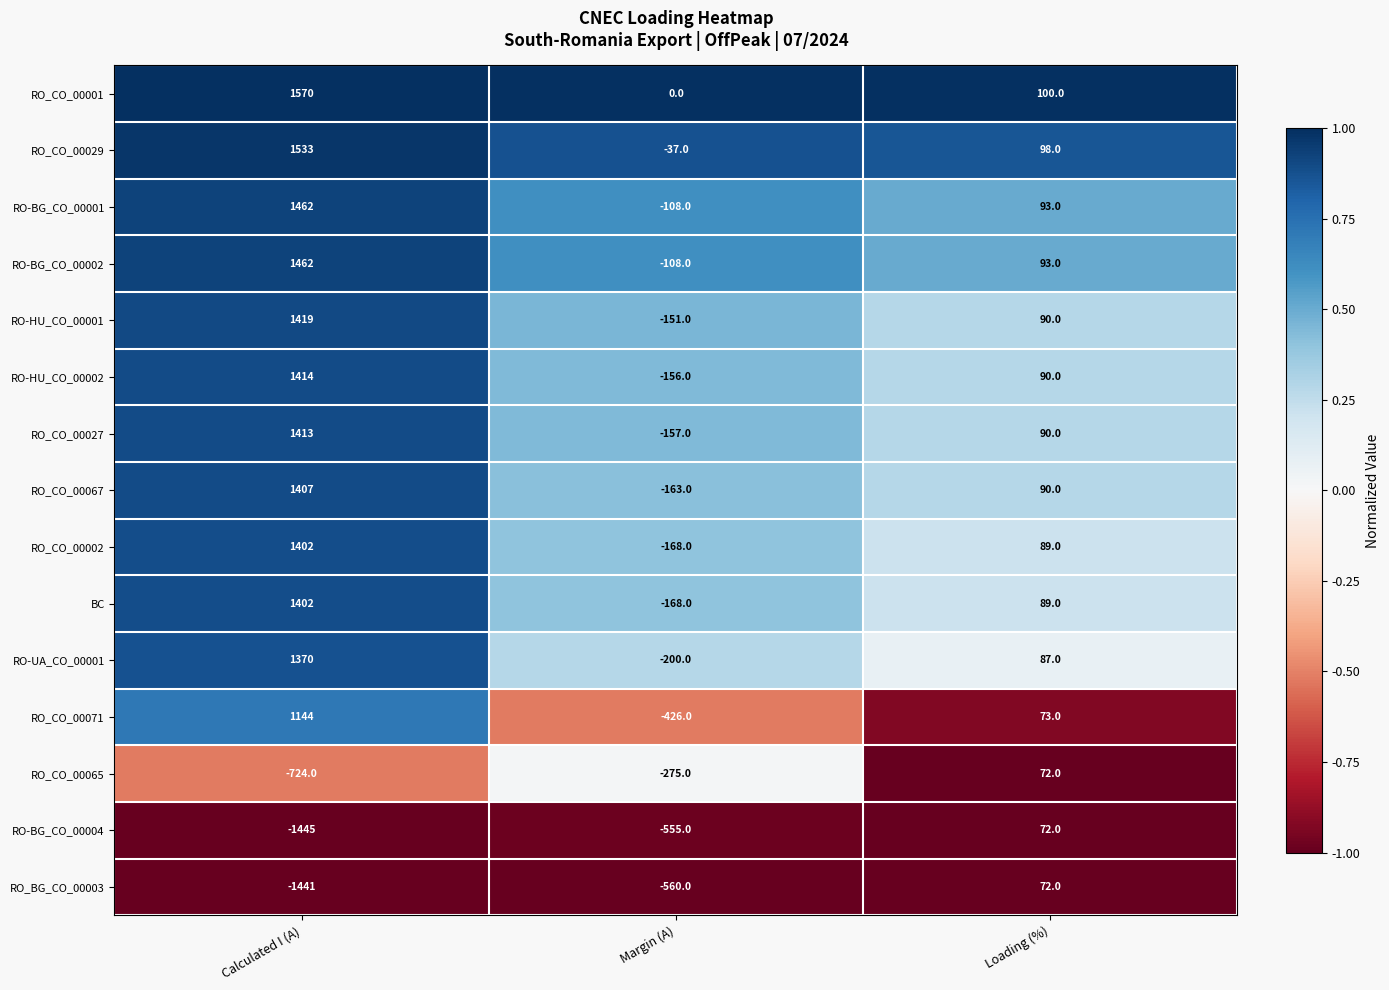

What is the difference between the highest and lowest values at Calculated I (A)?

3015